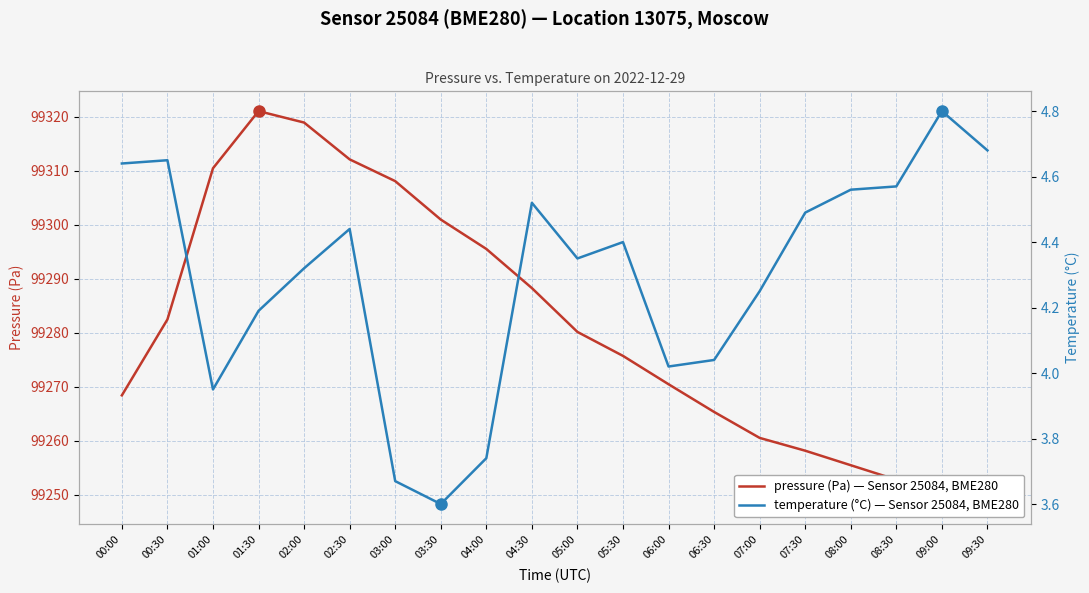

How many data points in temperature are above 4?

16